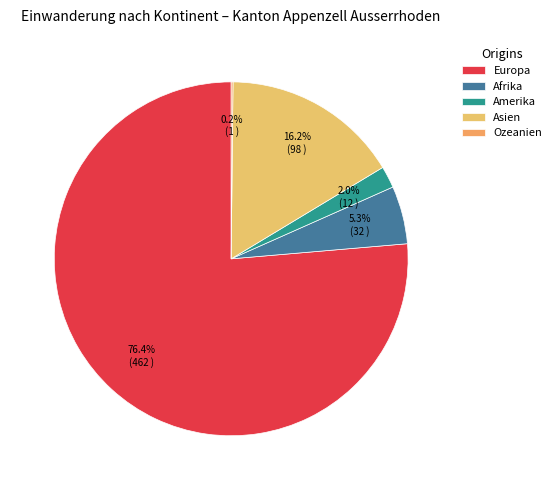

How many segments does this pie chart have?

5